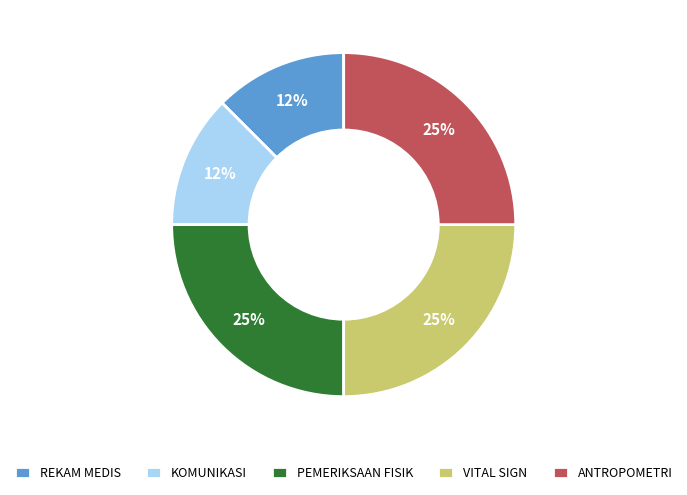

True or false: ANTROPOMETRI accounts for 30% of the total.

False